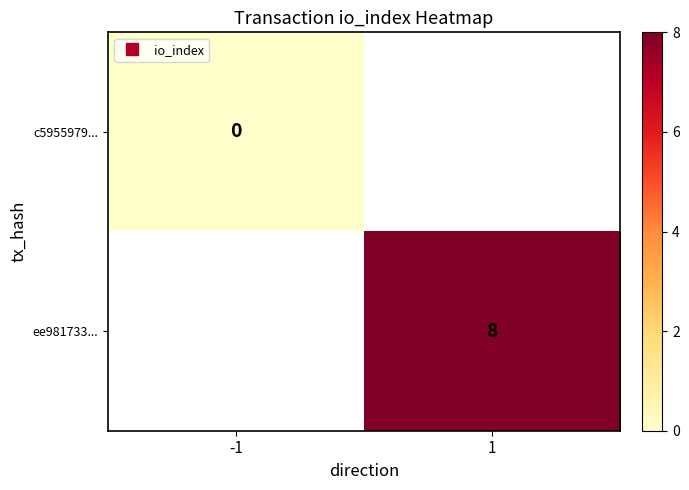

At how many categories does at least one series exceed 2?

1